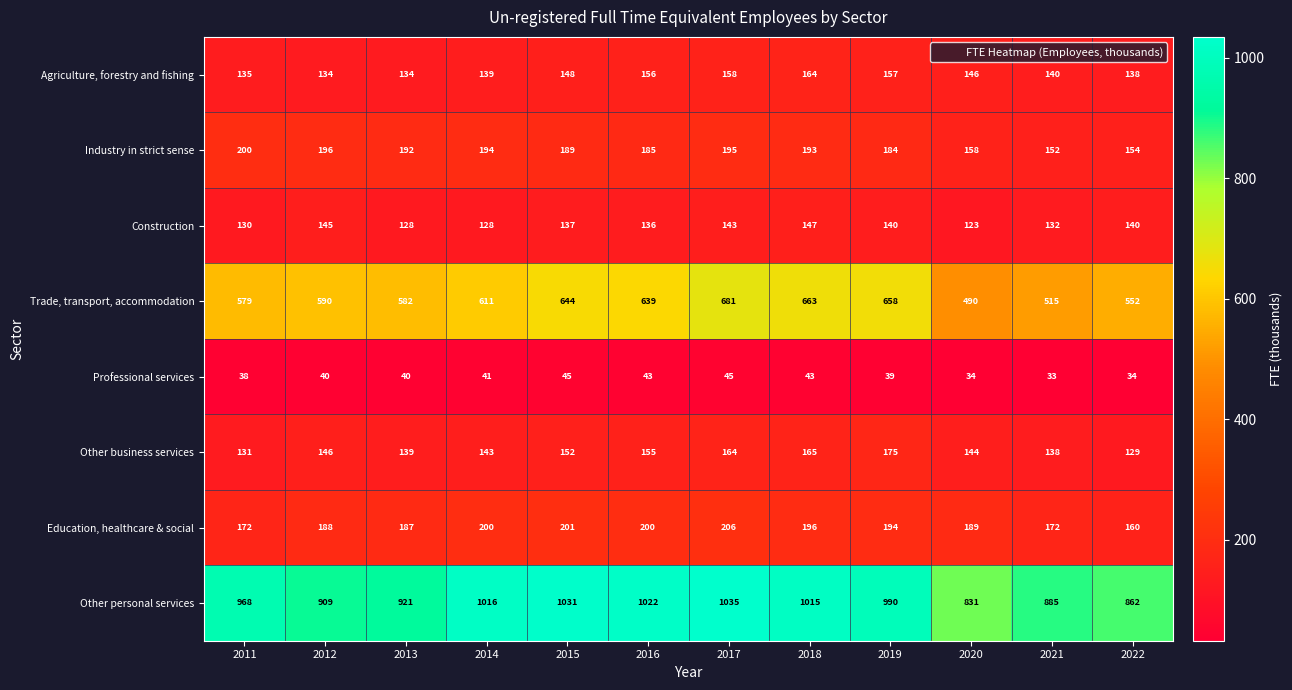

How many distinct data groups are displayed?

8